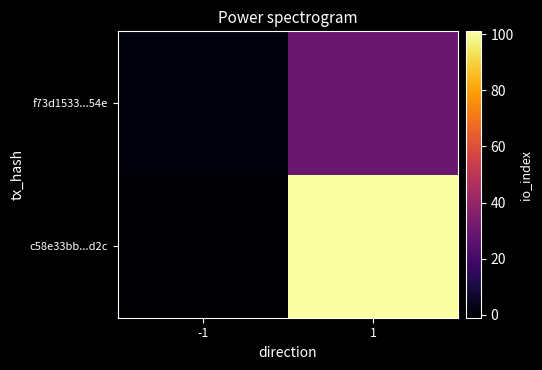

List the series in order of their peak value, highest first.

c58e33bb...d2c, f73d1533...54e